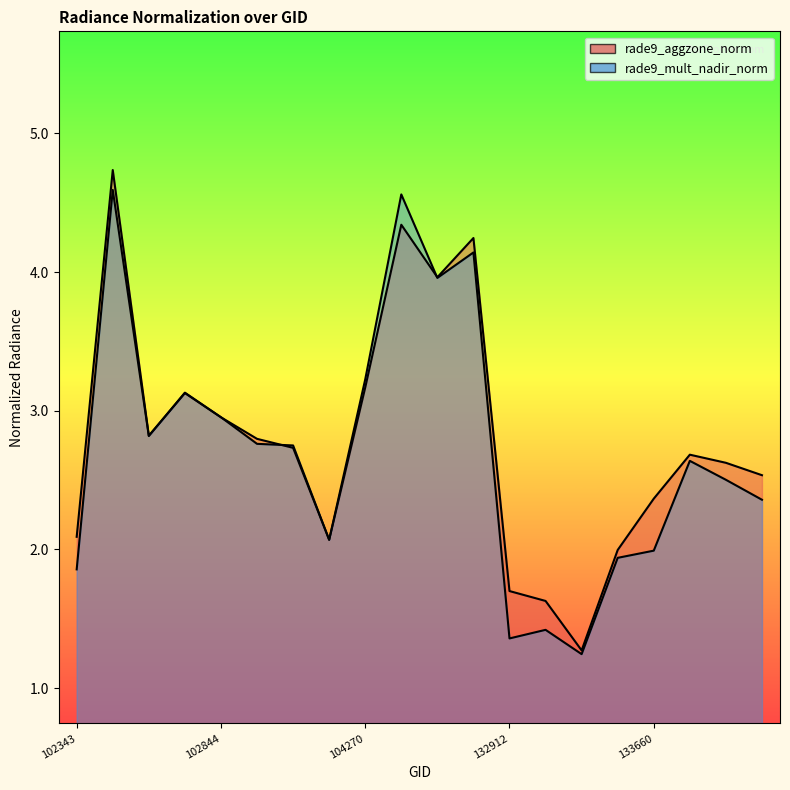

Rank the series by their average value, from lowest to highest.

rade9_mult_nadir_norm, rade9_aggzone_norm